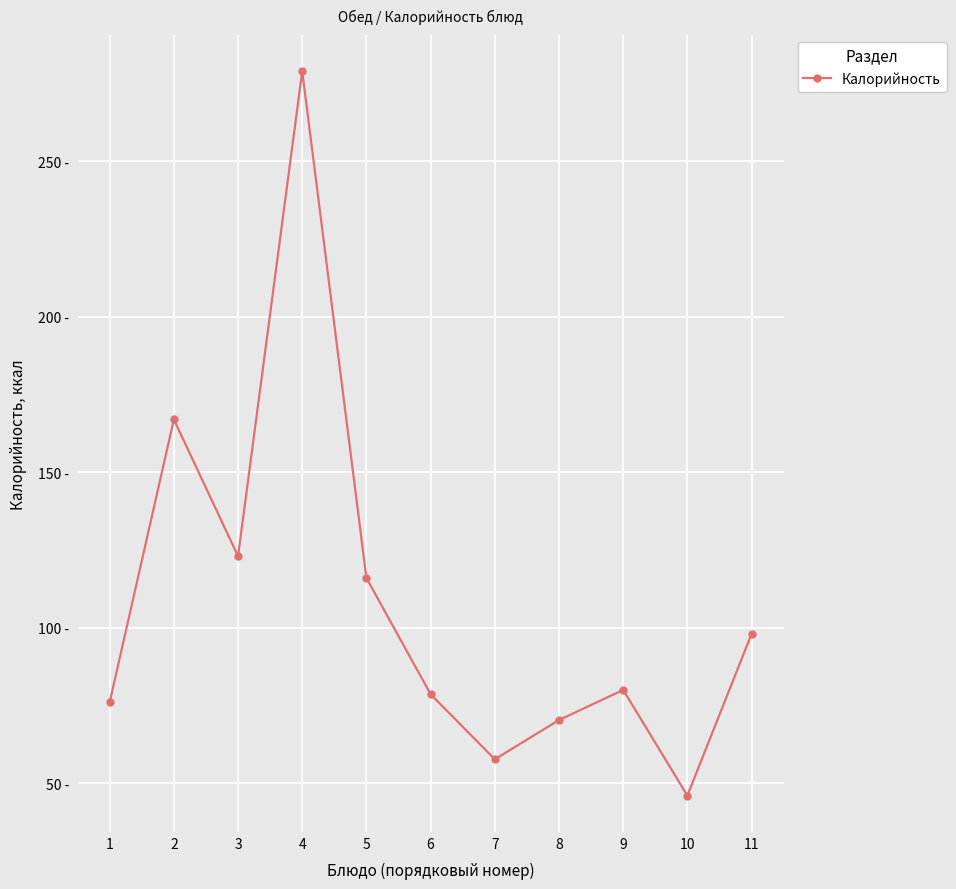

Where is the first local minimum?

3